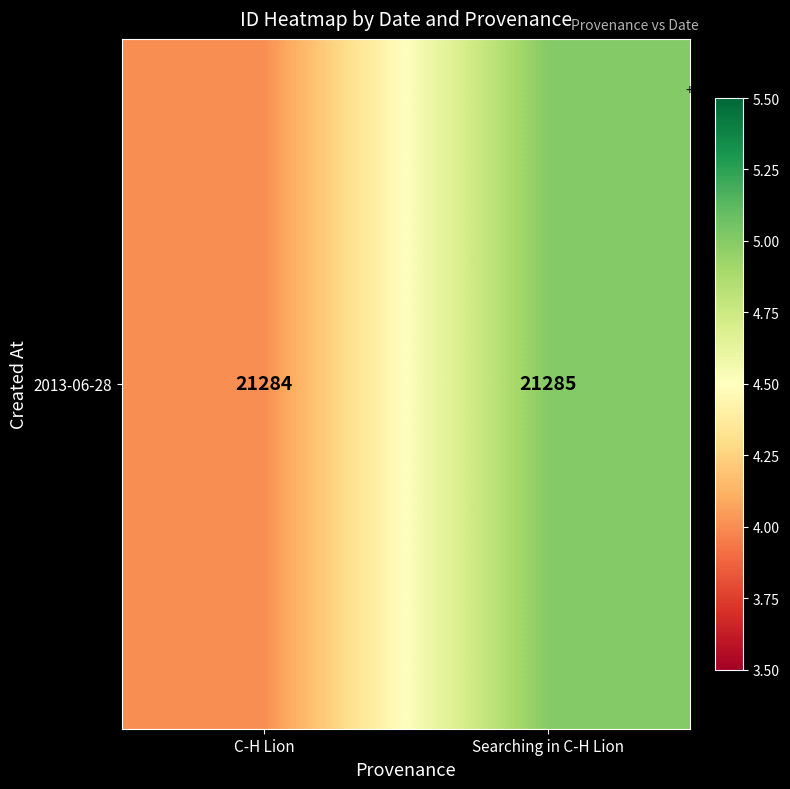

Reading right to left, extract all data points from this chart.

Searching in C-H Lion=21285	C-H Lion=21284